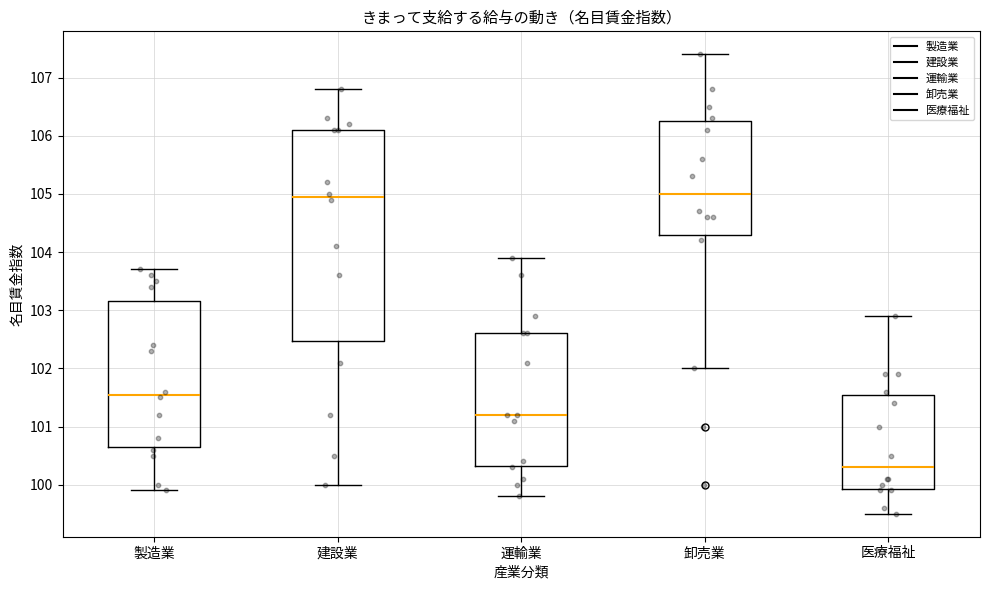

Comparing the boxes themselves (not the whiskers), which one is the tallest?

建設業